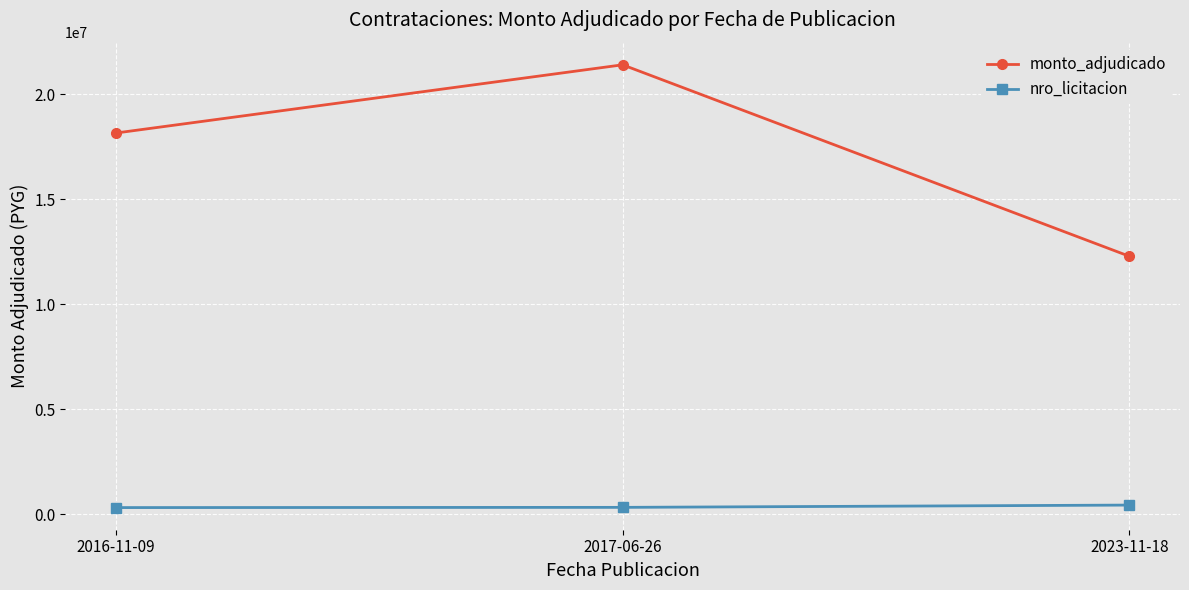

The value of monto_adjudicado at 2023-11-18 is 12282585. True or false?

True